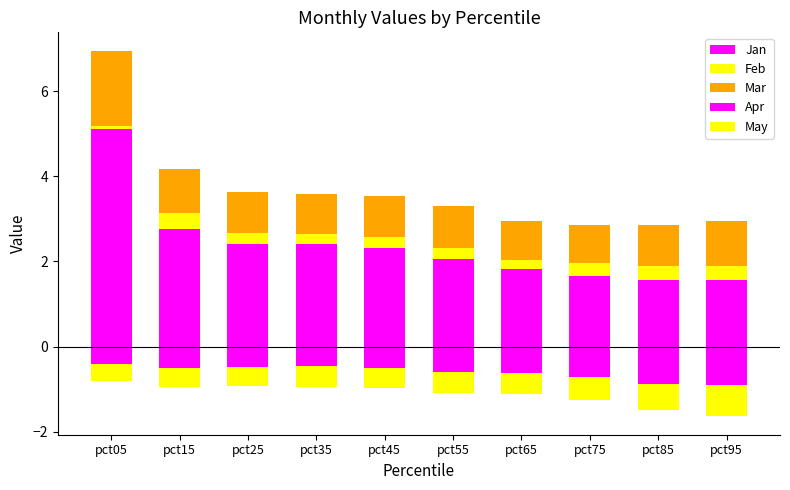

What is the maximum value for Jan?

5.1